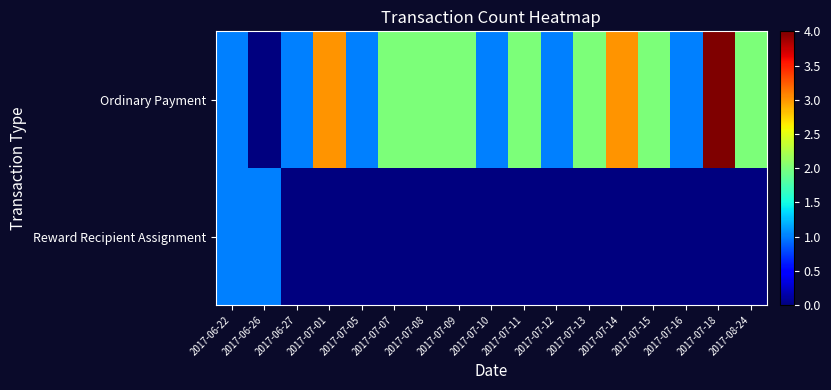

Reading right to left, what are all the values shown in this chart?

Ordinary Payment: 2017-08-24=2	2017-07-18=4	2017-07-16=1	2017-07-15=2	2017-07-14=3	2017-07-13=2	2017-07-12=1	2017-07-11=2	2017-07-10=1	2017-07-09=2	2017-07-08=2	2017-07-07=2	2017-07-05=1	2017-07-01=3	2017-06-27=1	2017-06-26=0	2017-06-22=1
Reward Recipient Assignment: 2017-08-24=0	2017-07-18=0	2017-07-16=0	2017-07-15=0	2017-07-14=0	2017-07-13=0	2017-07-12=0	2017-07-11=0	2017-07-10=0	2017-07-09=0	2017-07-08=0	2017-07-07=0	2017-07-05=0	2017-07-01=0	2017-06-27=0	2017-06-26=1	2017-06-22=1